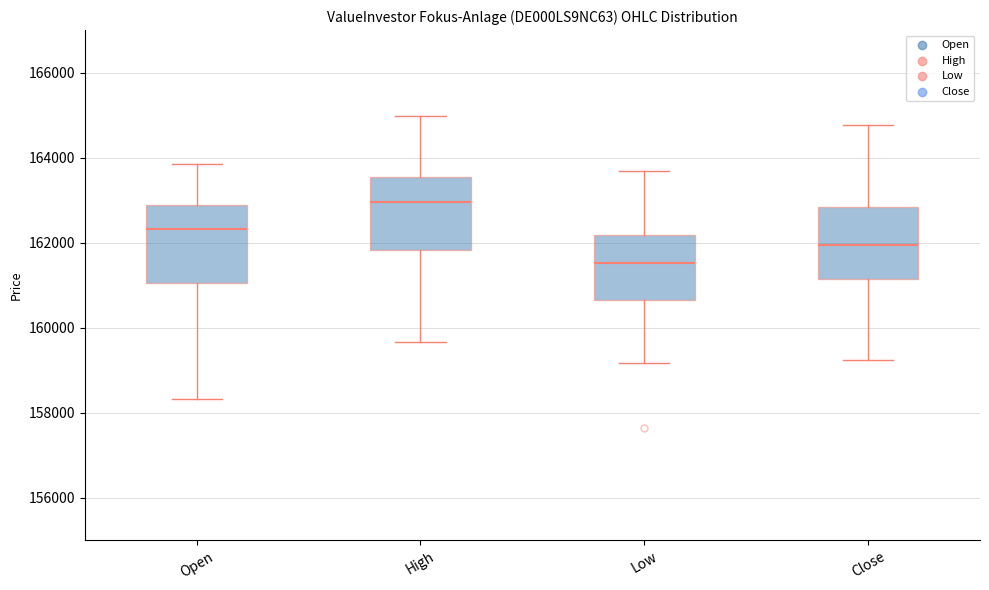

Reading left to right, transcribe this box plot: for each box, give where its median line is, the range the box spans, and where its two whiskers end, as read against the y-axis. The values are not printed on the chart, so give them approximately, as read against the axis.

Open: median 162400, box 161000 to 162800, whiskers 158400 to 163800
High: median 163000, box 161800 to 163600, whiskers 159600 to 165000
Low: median 161600, box 160600 to 162200, whiskers 159200 to 163600
Close: median 162000, box 161200 to 162800, whiskers 159200 to 164800